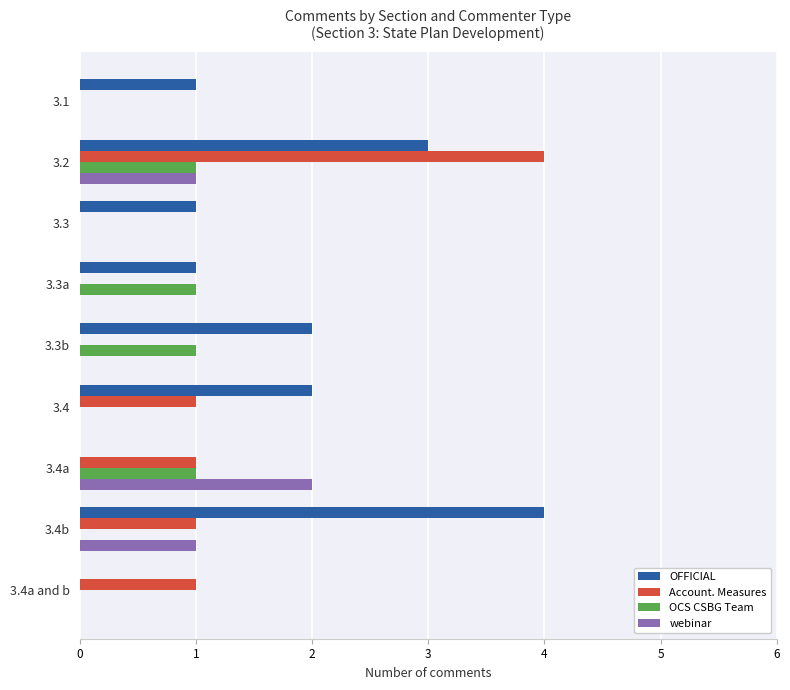

What is the sum of all OFFICIAL values?

14